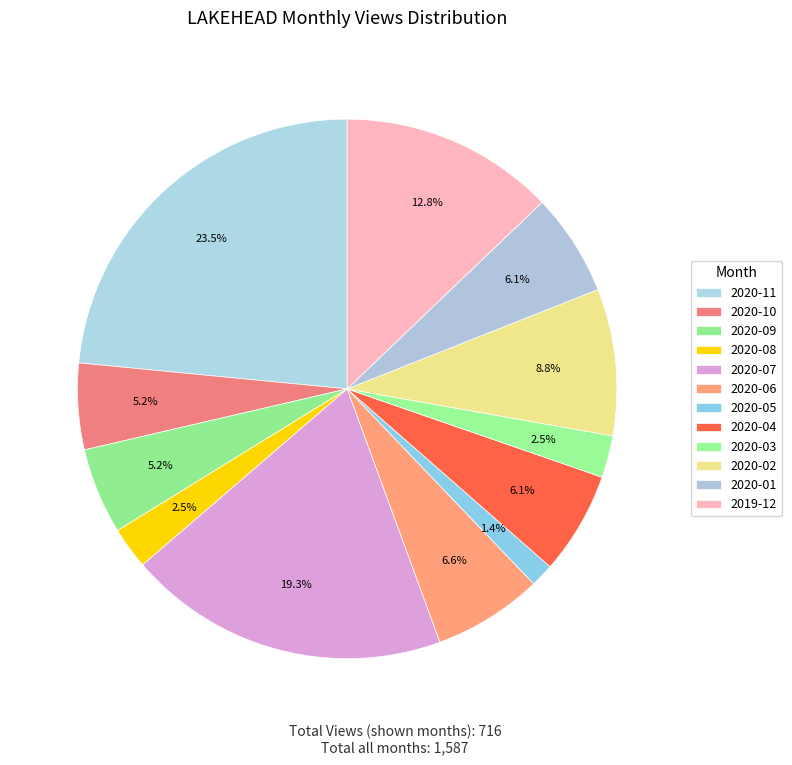

How many segments does this pie chart have?

12